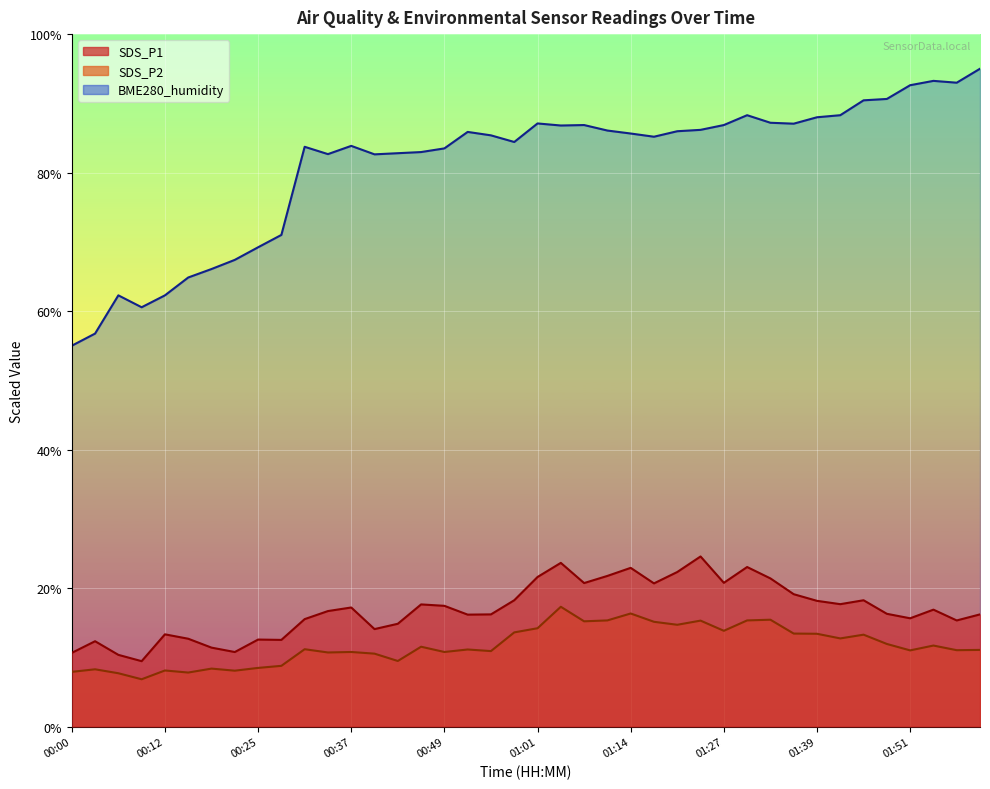

Where is the first local minimum for BME280_humidity?

00:09